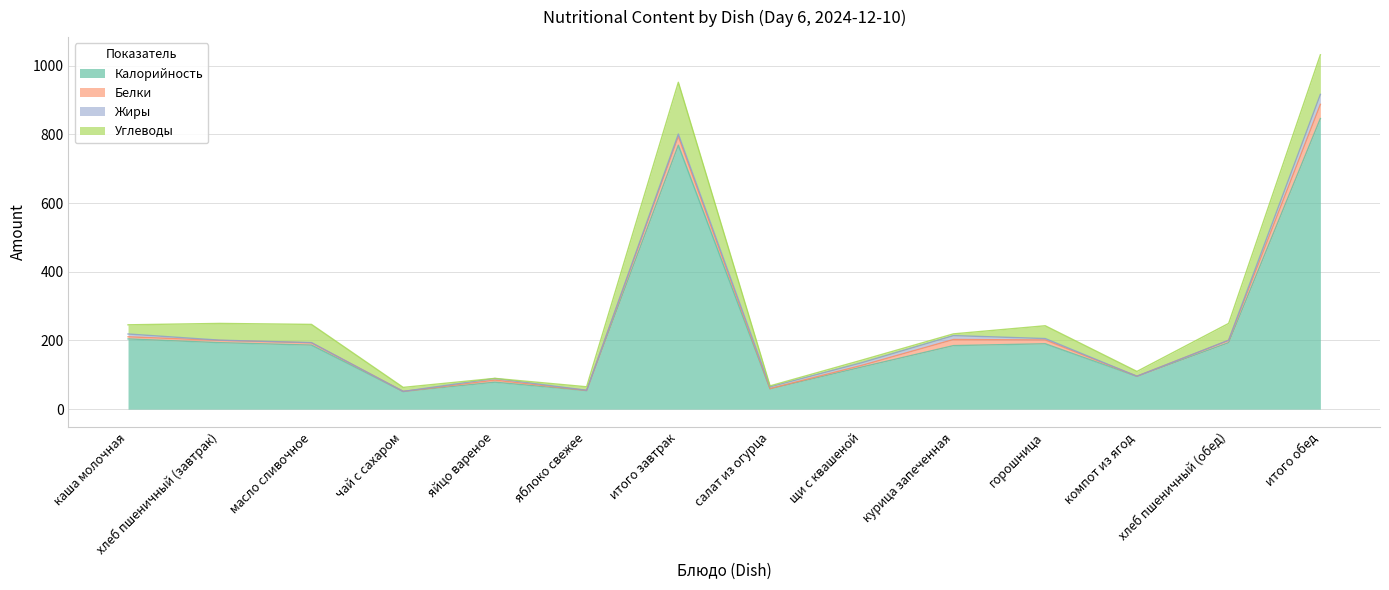

True or false: Белки and Калорийность cross at least once.

False